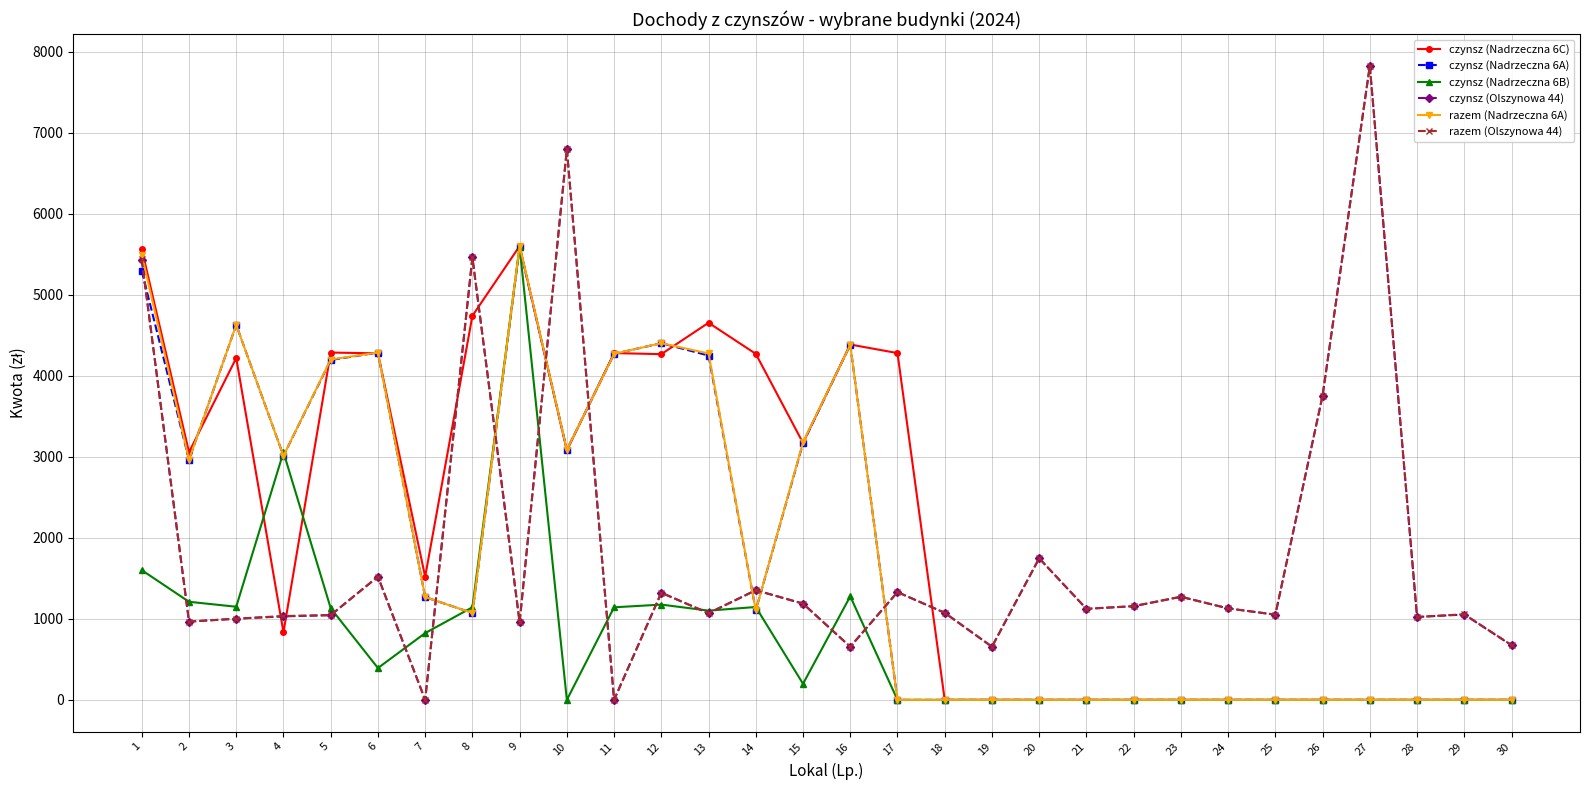

What is the difference between the maximum and minimum values in the czynsz (Nadrzeczna 6B) series?

5589.9